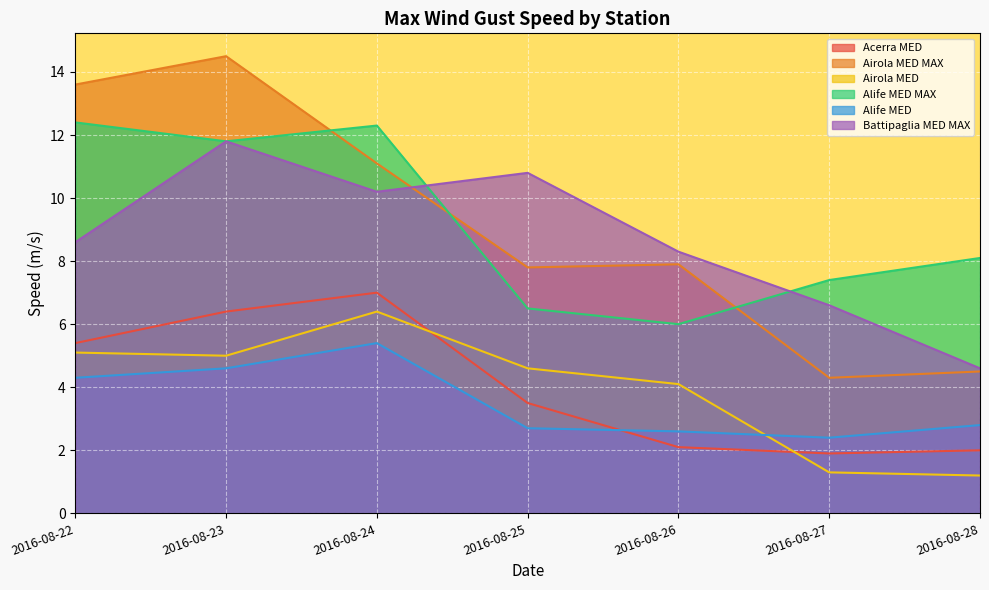

The value of Airola MED at 2016-08-23 is 2.7. True or false?

False